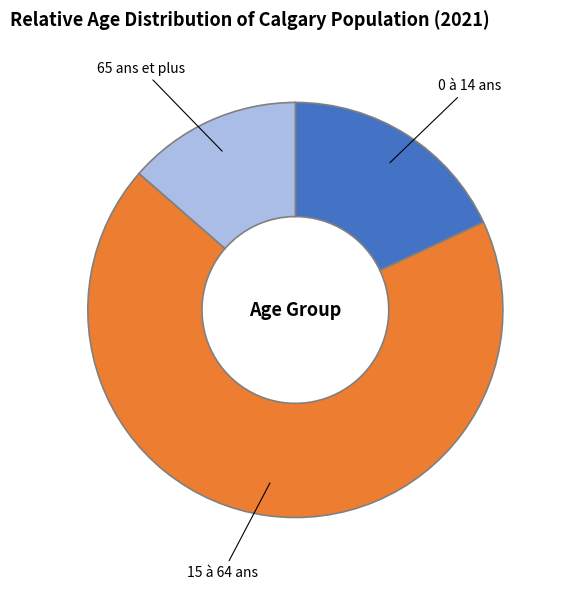

Is there any slice that represents more than half of the pie?

Yes